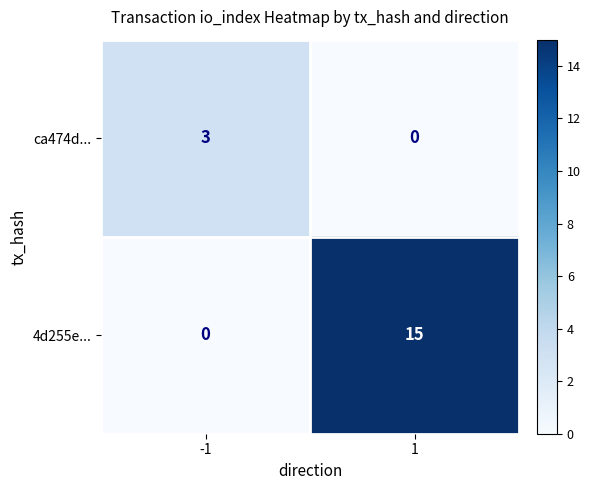

List the labels in order of 4d255e... value, smallest first.

-1, 1